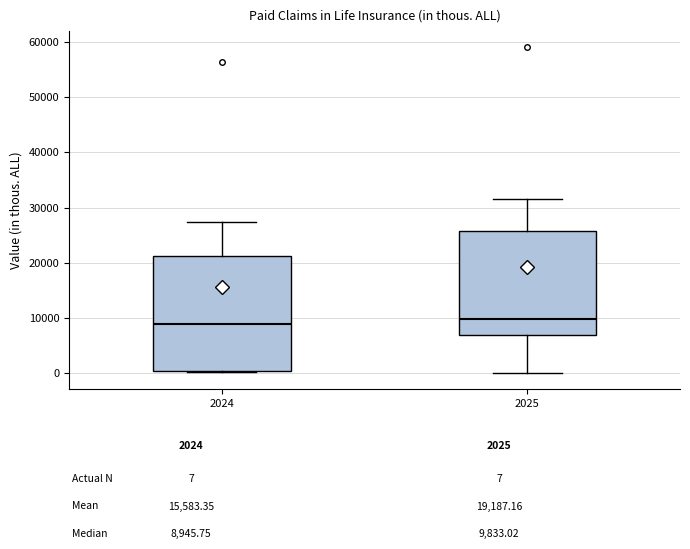

Reading left to right, read every box against the y-axis: the position of its median line, the range the box covers, and the ends of its whiskers. The values are not printed on the chart, so give them approximately, as read against the axis.

2024: median 9000, box 0 to 21000, whiskers 0 to 27000
2025: median 10000, box 7000 to 26000, whiskers 0 to 32000